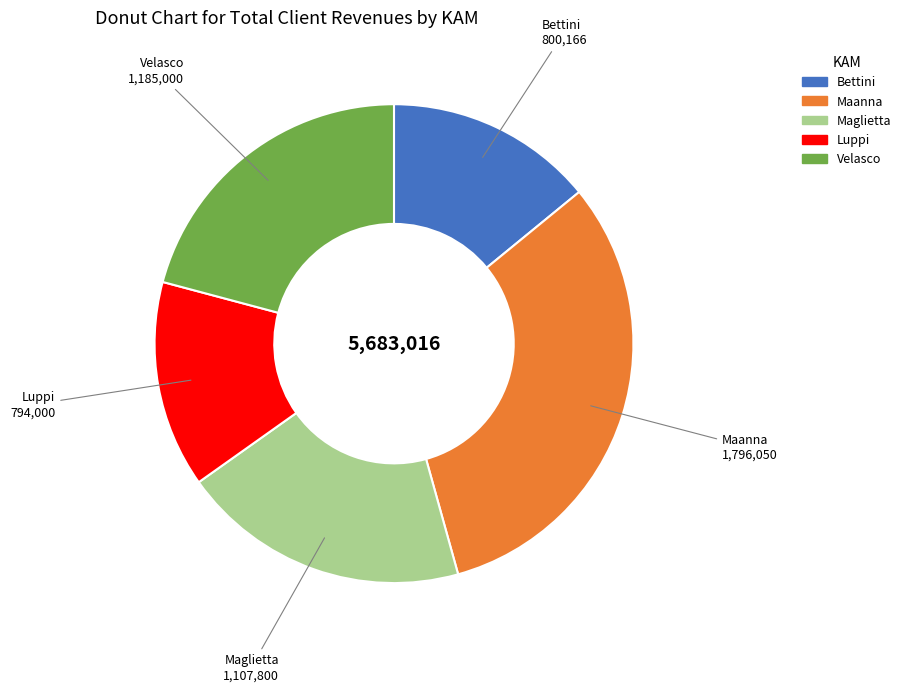

What is the largest slice in the pie chart?

Maanna